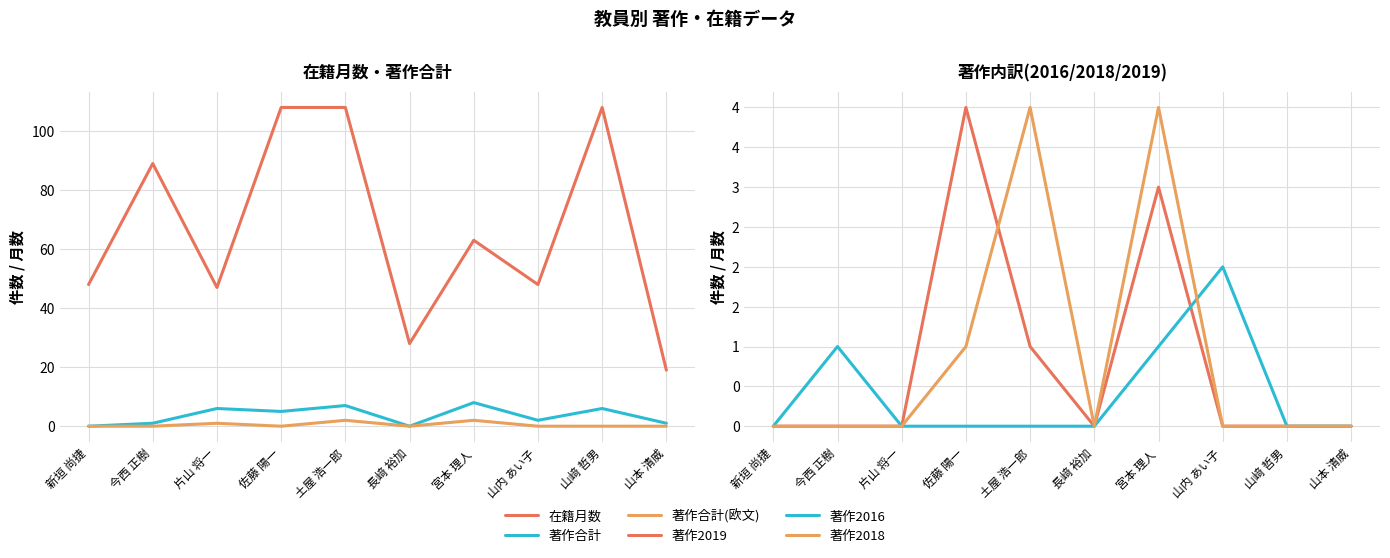

Rank the series by their maximum value, from highest to lowest.

在籍月数, 著作合計, 著作2019, 著作2018, 著作合計(欧文), 著作2016